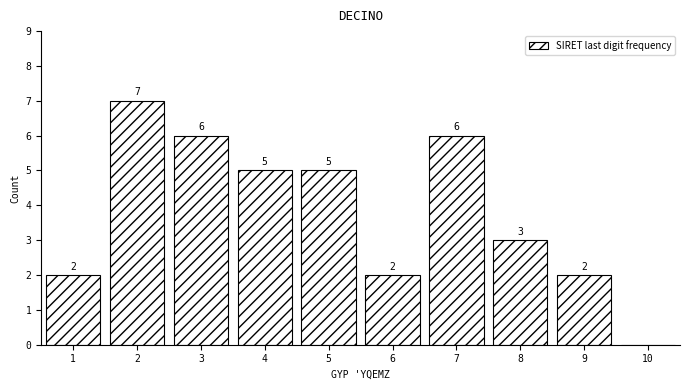

Which range on the x-axis has the tallest bar?

1.5 to 2.5